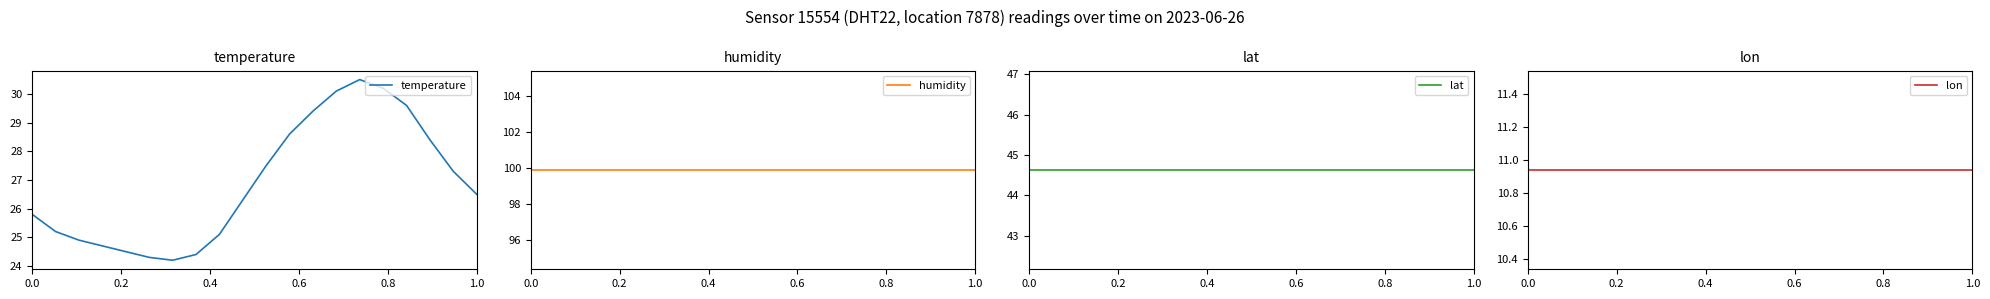

What is the smallest value displayed?

10.9